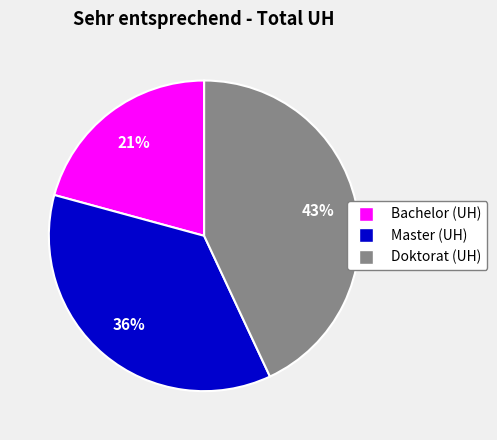

How many slices are in this pie chart?

3